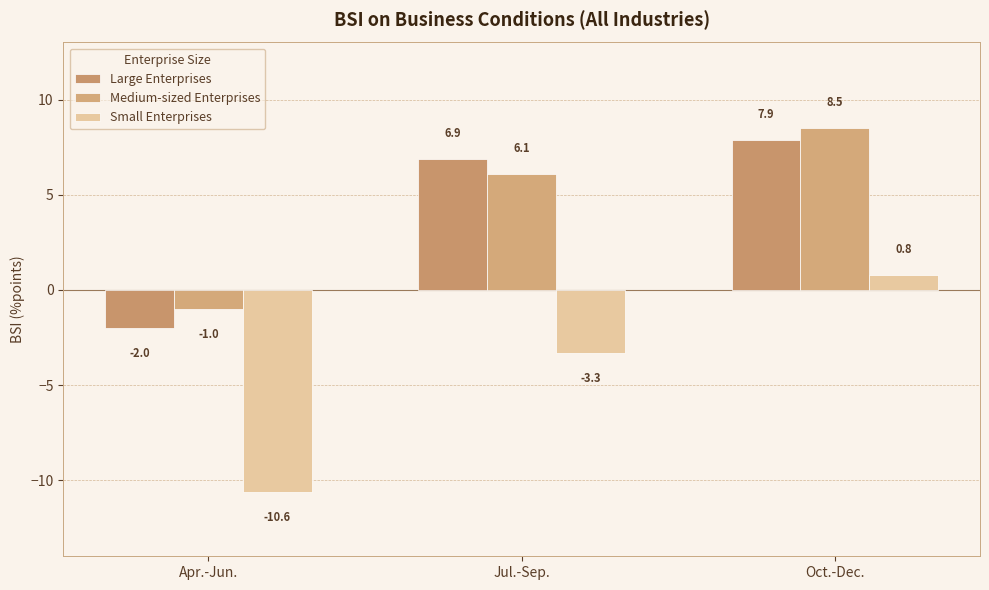

True or false: Medium-sized Enterprises has a value of 4.2 at Jul.-Sep..

False